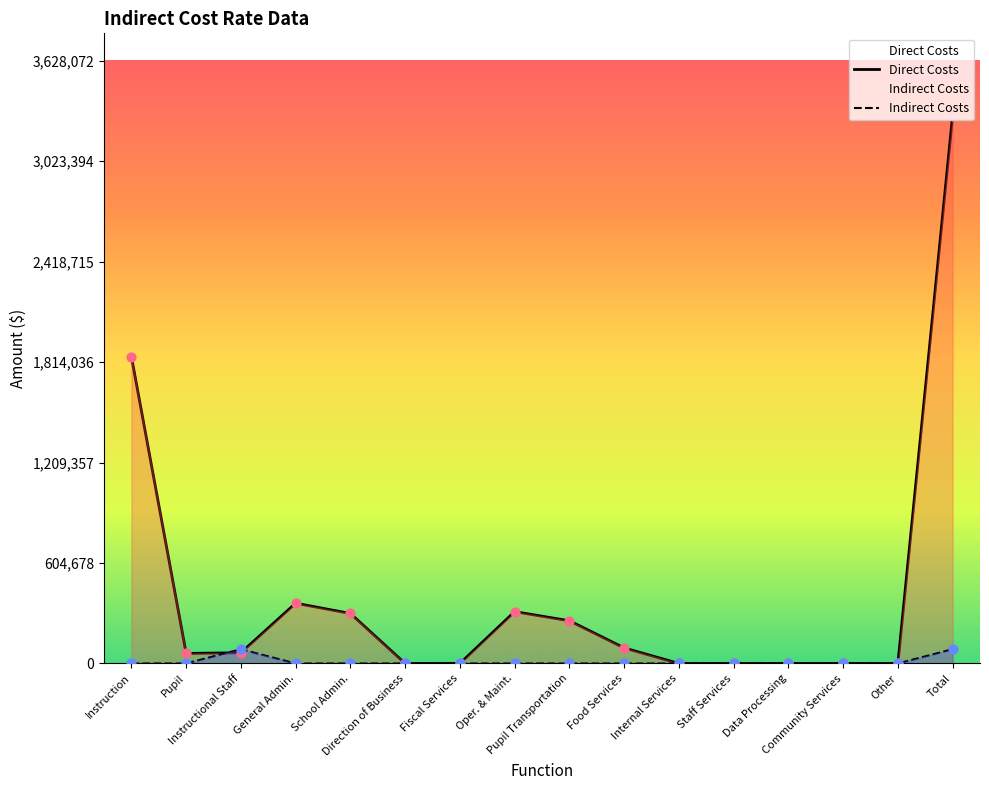

Which series contains the highest Y value?

Direct Costs